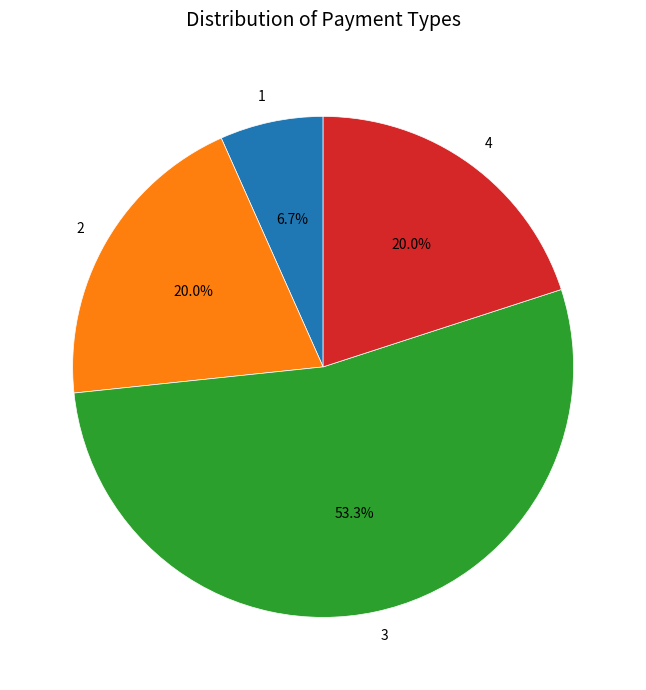

Approximately how many times larger is the value at 2 compared to 1?

3.0